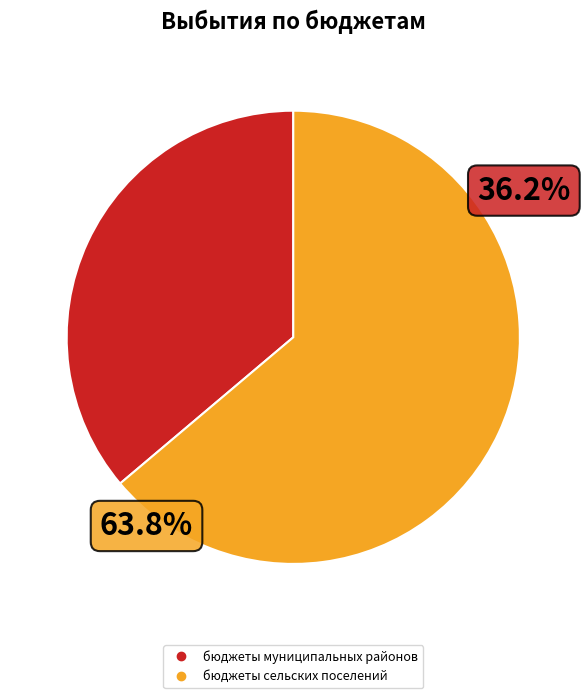

What is the ratio of the value at ИТОГО to the value at бюджеты сельских поселений?

1.6